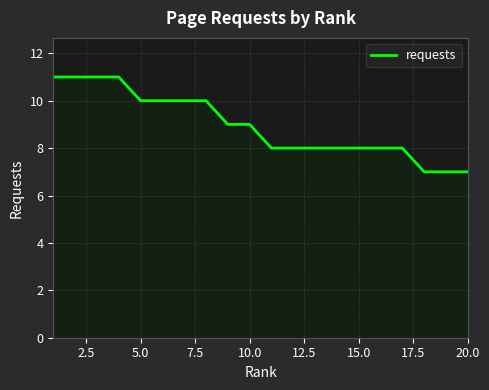

How many lines are shown in the chart?

1